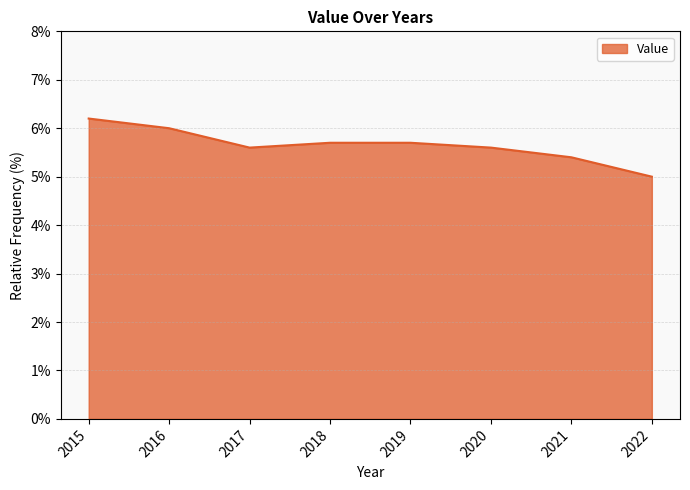

True or false: the data has more than 1 interior local peaks.

False